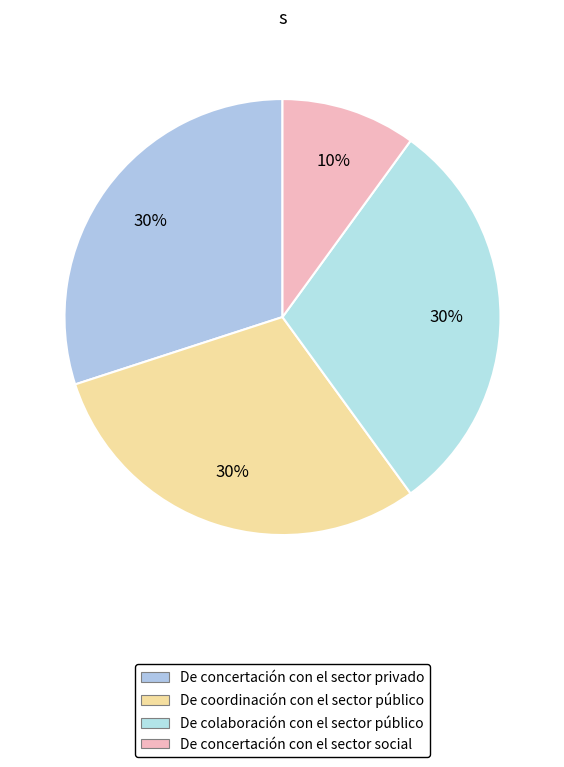

How many slices are in this pie chart?

4